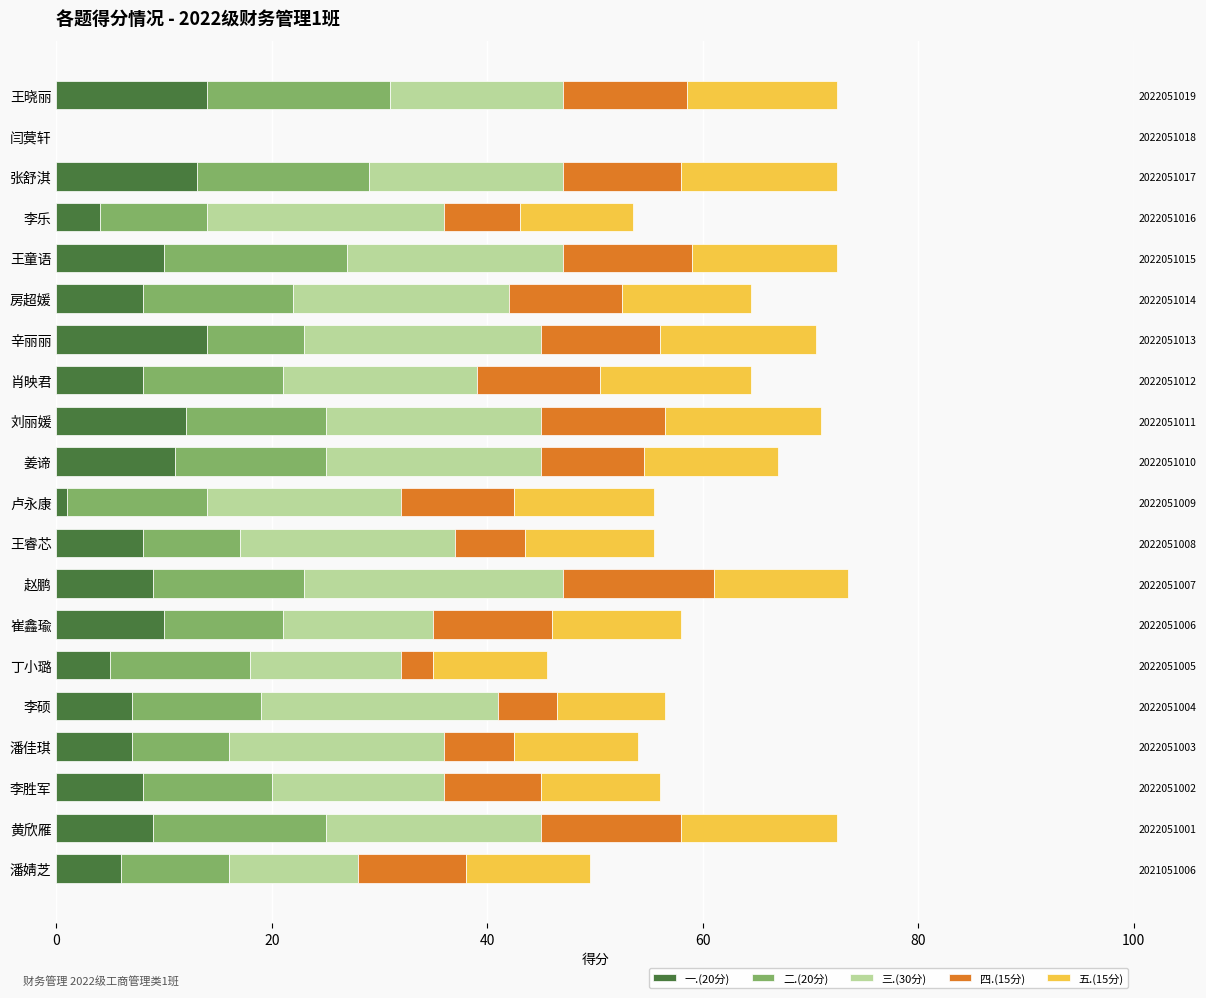

What are all the series names shown in the legend?

一.(20分), 二.(20分), 三.(30分), 四.(15分), 五.(15分)